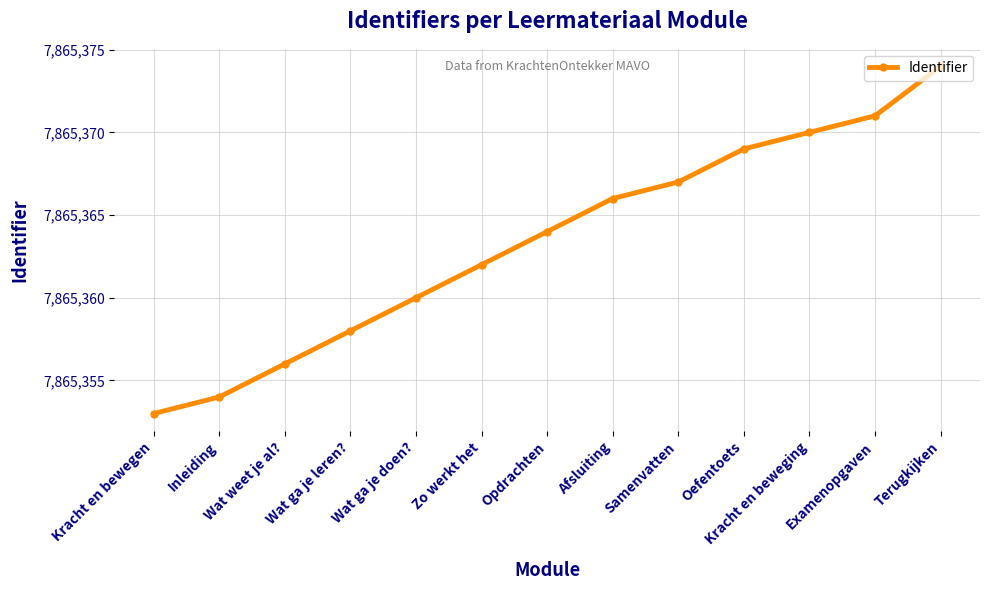

Reading right to left, transcribe all the data shown in this chart.

7865374	7865371	7865370	7865369	7865367	7865366	7865364	7865362	7865360	7865358	7865356	7865354	7865353